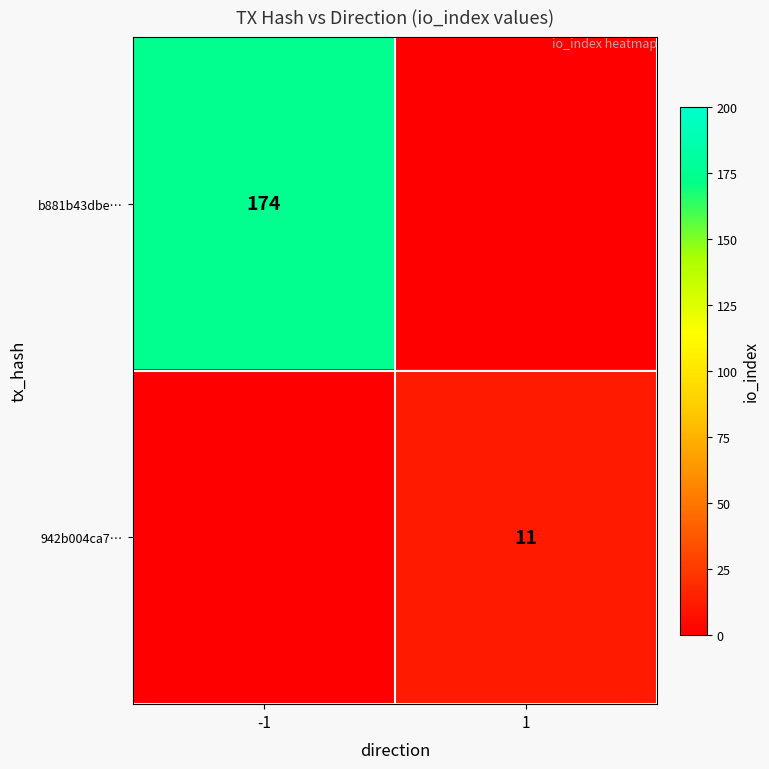

True or false: b881b43dbe… has a value of 174 at -1.

True